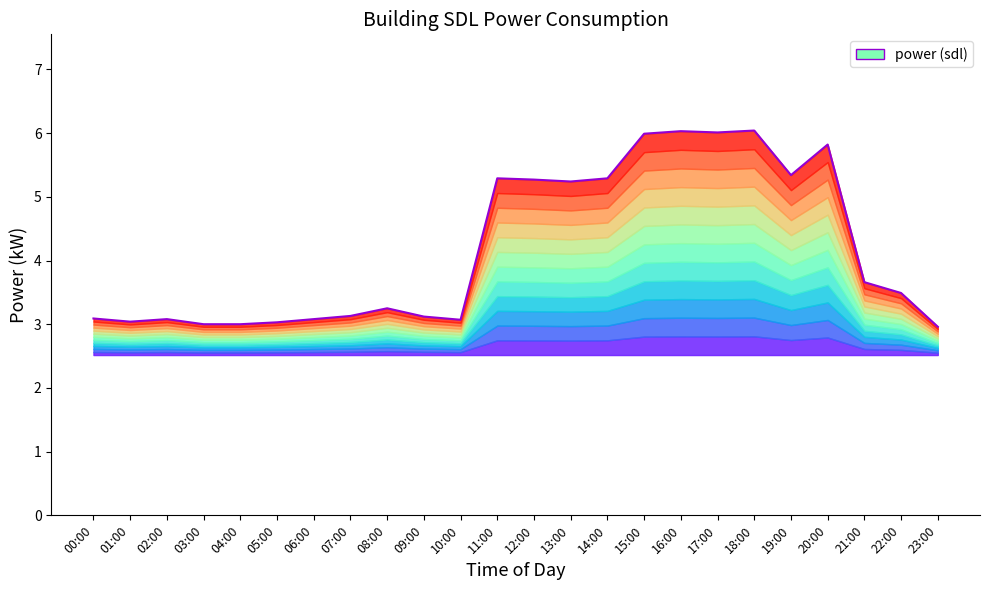

List the labels in order of value, smallest first.

23:00, 03:00, 04:00, 05:00, 01:00, 10:00, 02:00, 06:00, 00:00, 09:00, 07:00, 08:00, 22:00, 21:00, 13:00, 12:00, 11:00, 14:00, 19:00, 20:00, 15:00, 17:00, 16:00, 18:00